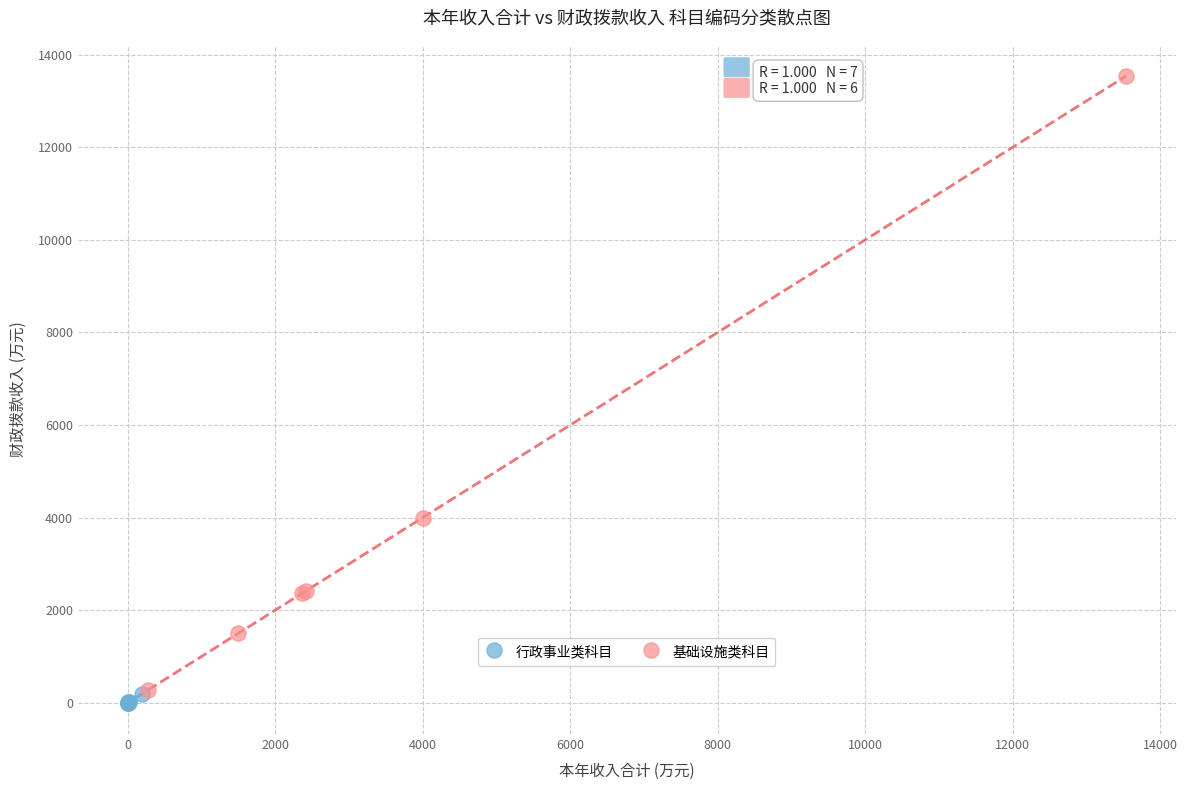

Which series contains the lowest Y value?

行政事业类科目